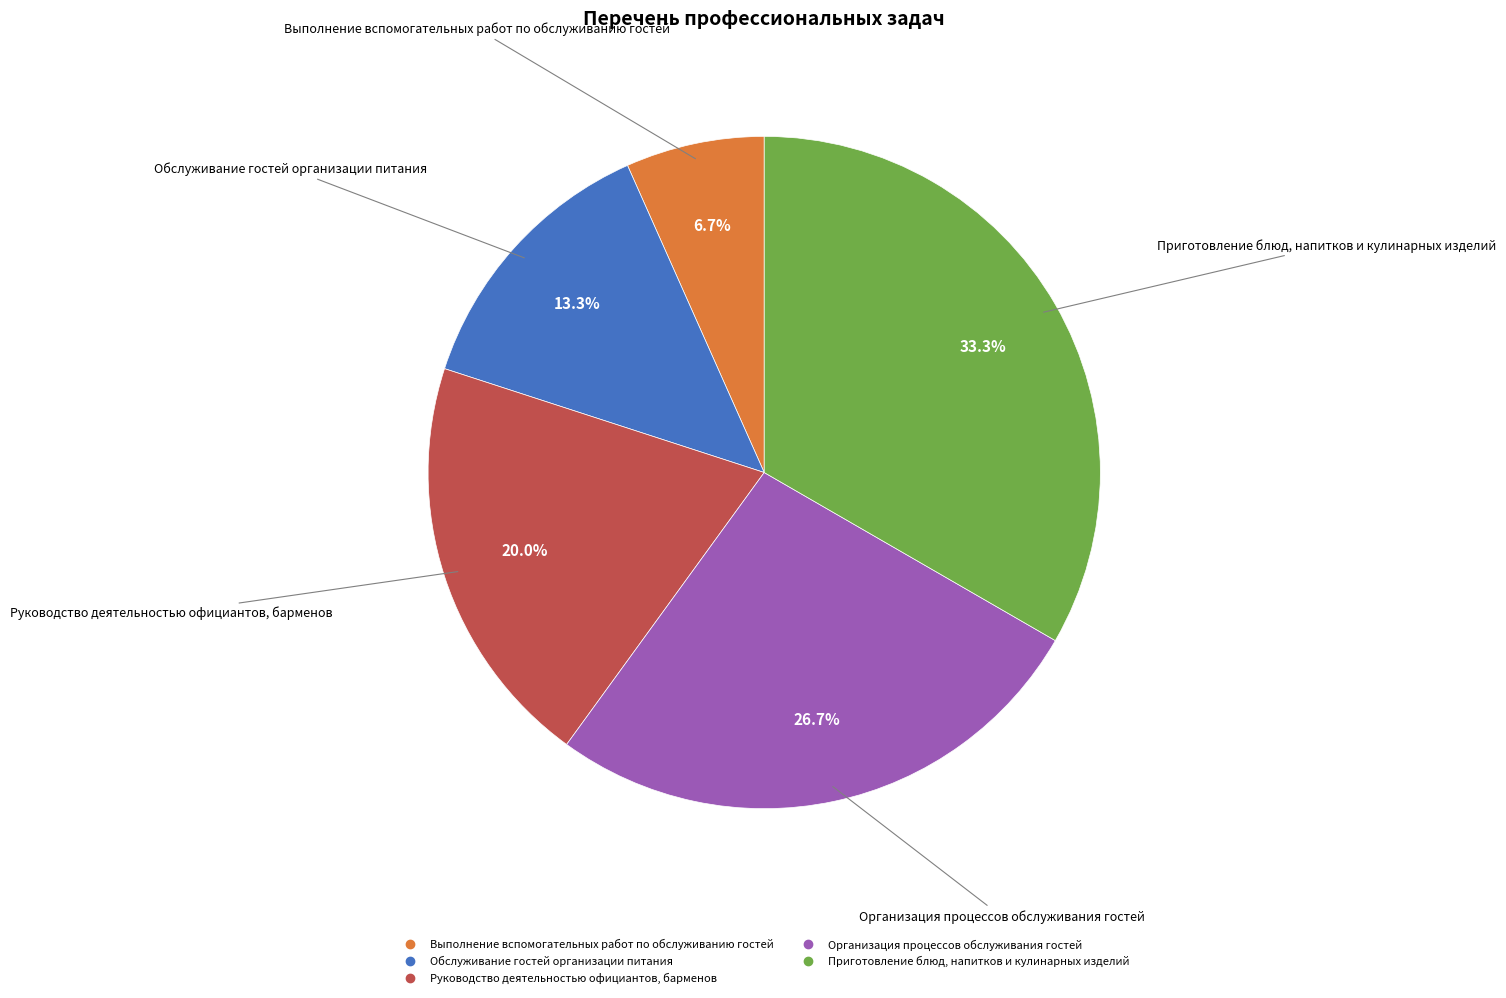

True or false: Выполнение вспомогательных работ по обслуживанию гостей accounts for 7% of the total.

True